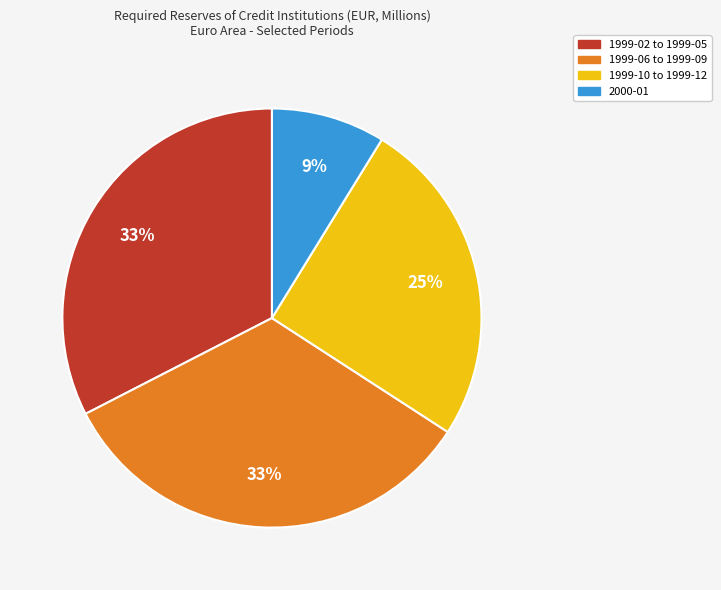

Count the number of slices in the pie.

4